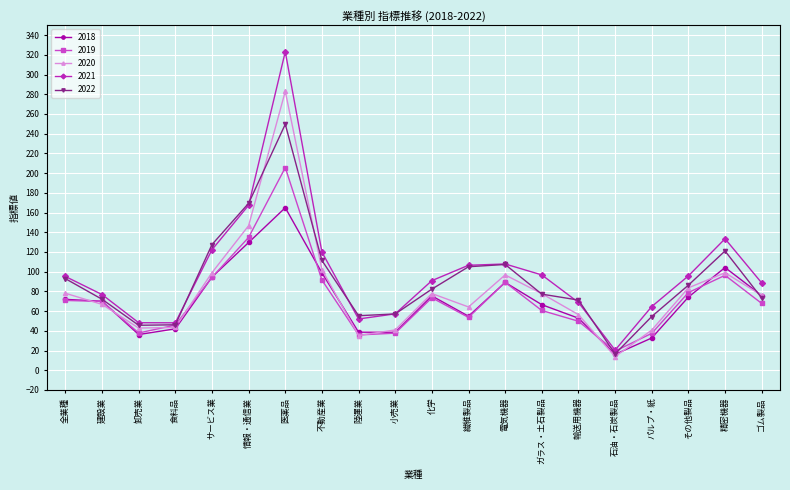

What is the total value across all series at 繊維製品?

384.1